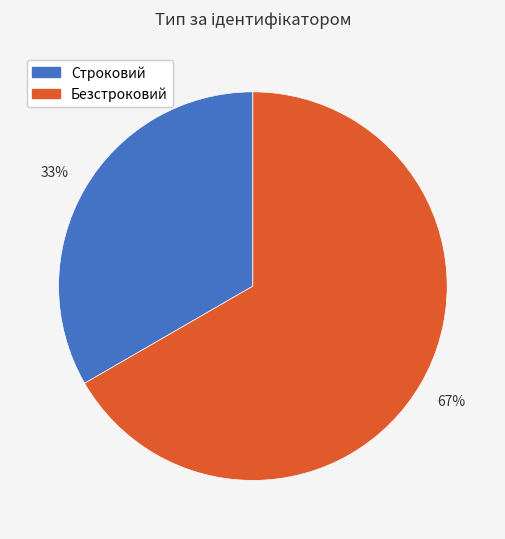

Combined, do Безстроковий and Строковий account for over 50%?

Yes